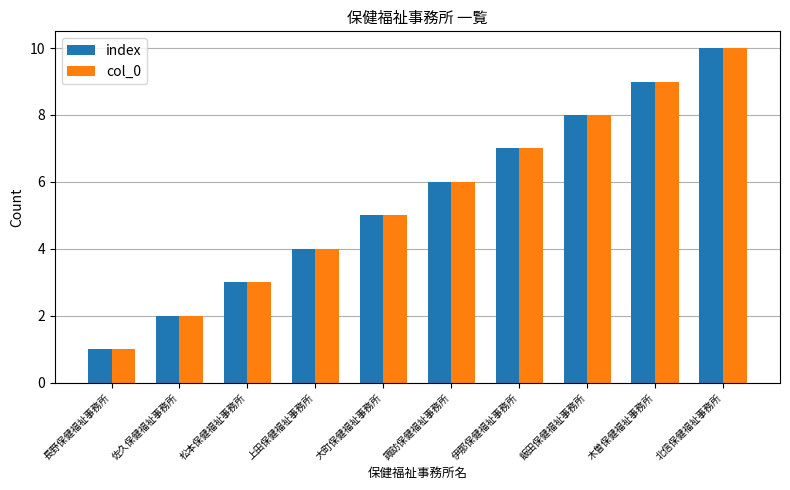

True or false: index has a value of 4 at 上田保健福祉事務所.

True